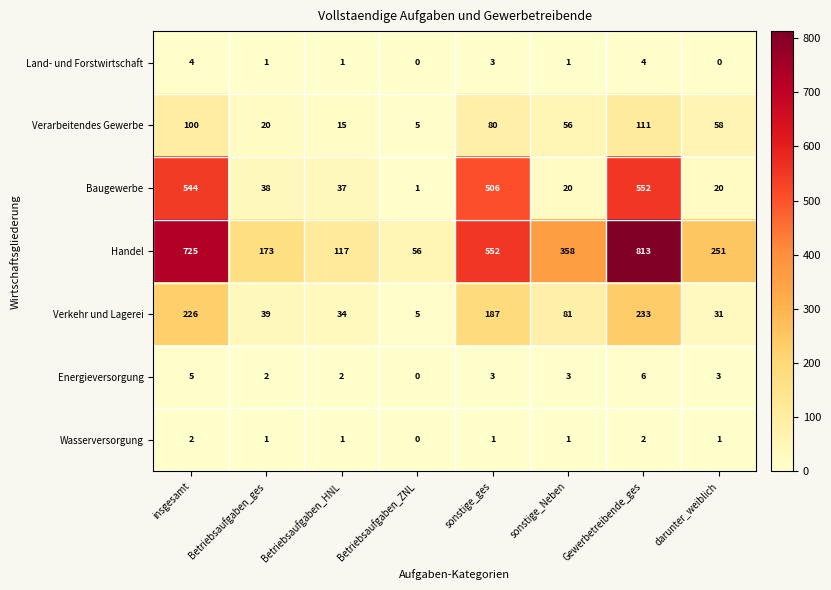

Read the Verarbeitendes Gewerbe value at insgesamt.

100